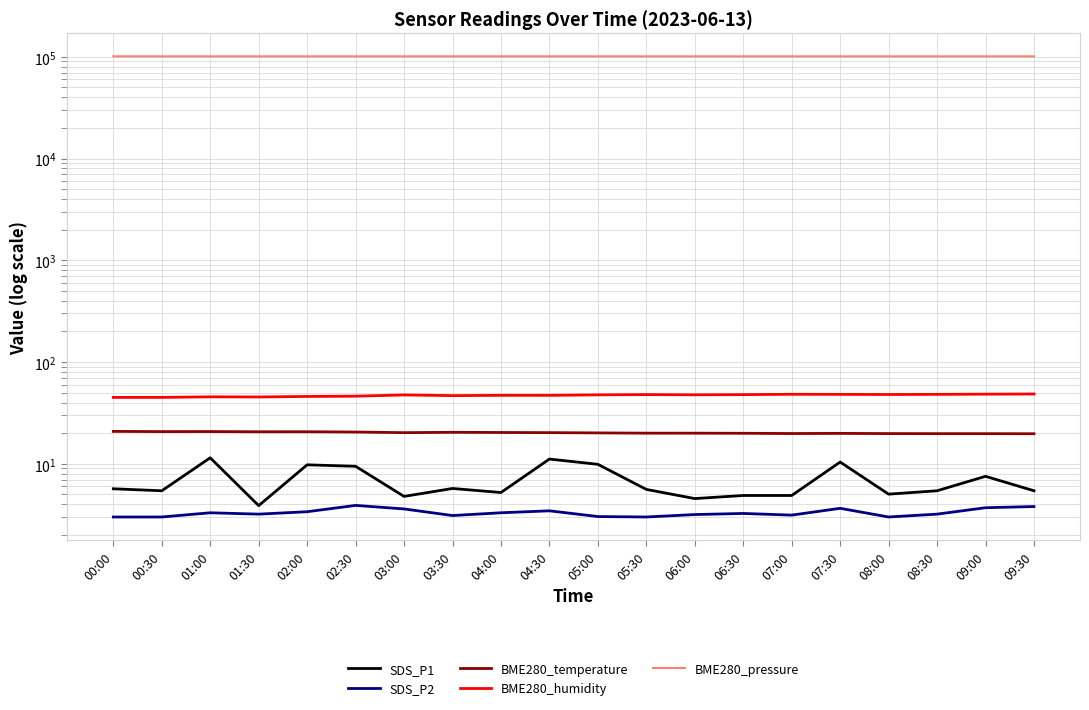

What is the total value across all series at 07:00?

101119.9